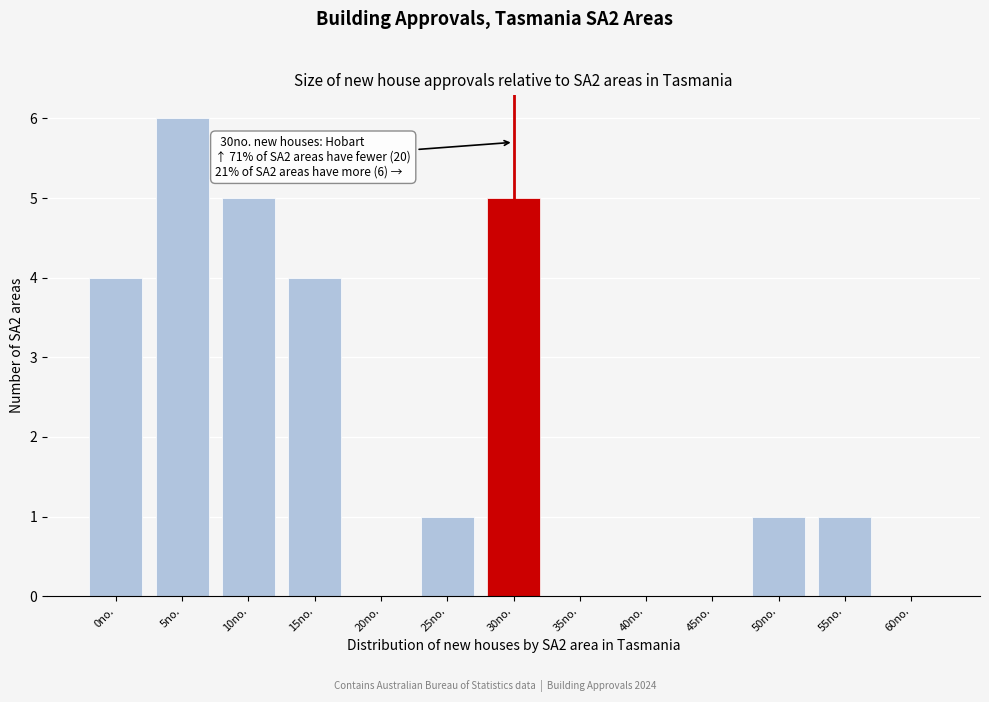

Reading right to left, extract all data points from this chart.

60no.=0	55no.=1	50no.=1	45no.=0	40no.=0	35no.=0	30no.=5	25no.=1	20no.=0	15no.=4	10no.=5	5no.=6	0no.=4